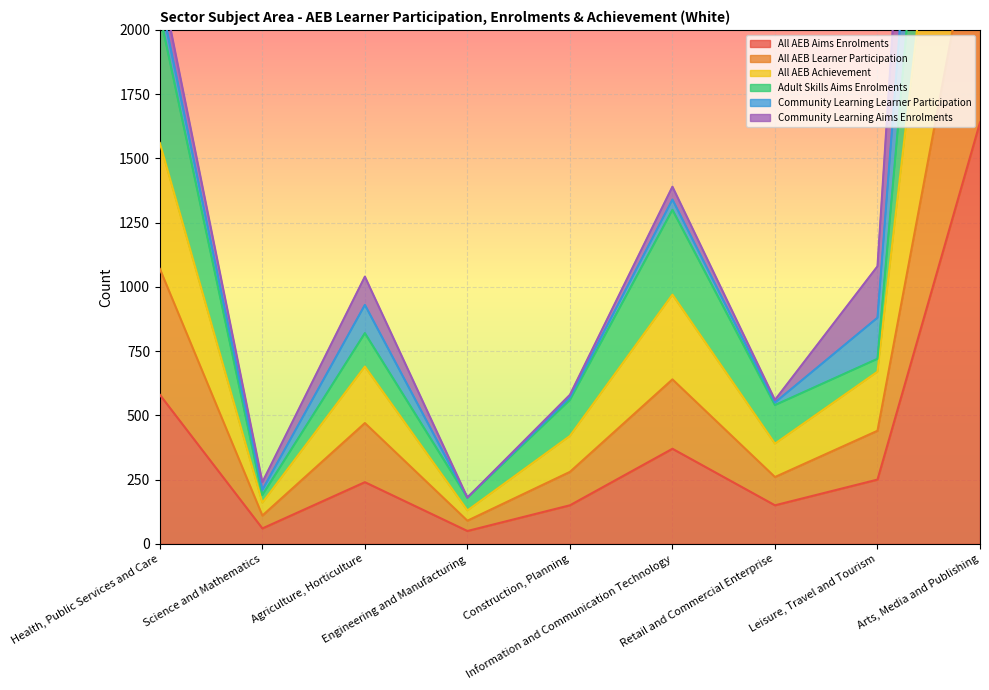

The Adult Skills Aims Enrolments series shows 5230 at Arts, Media and Publishing. True or false?

True